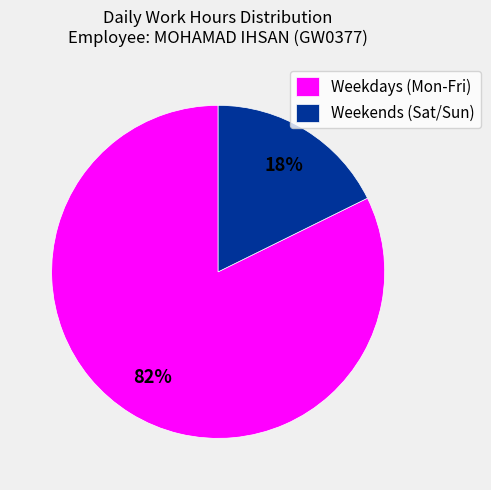

Between Weekdays (Mon-Fri) and Weekends (Sat/Sun), which is larger?

Weekdays (Mon-Fri)